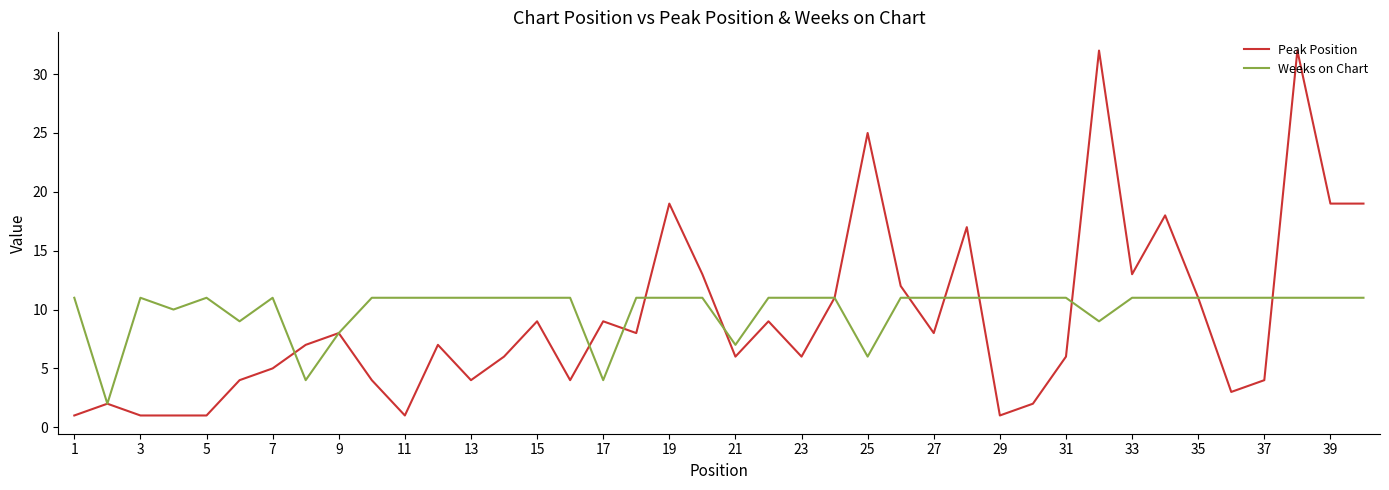

What is the maximum value for Peak Position?

32